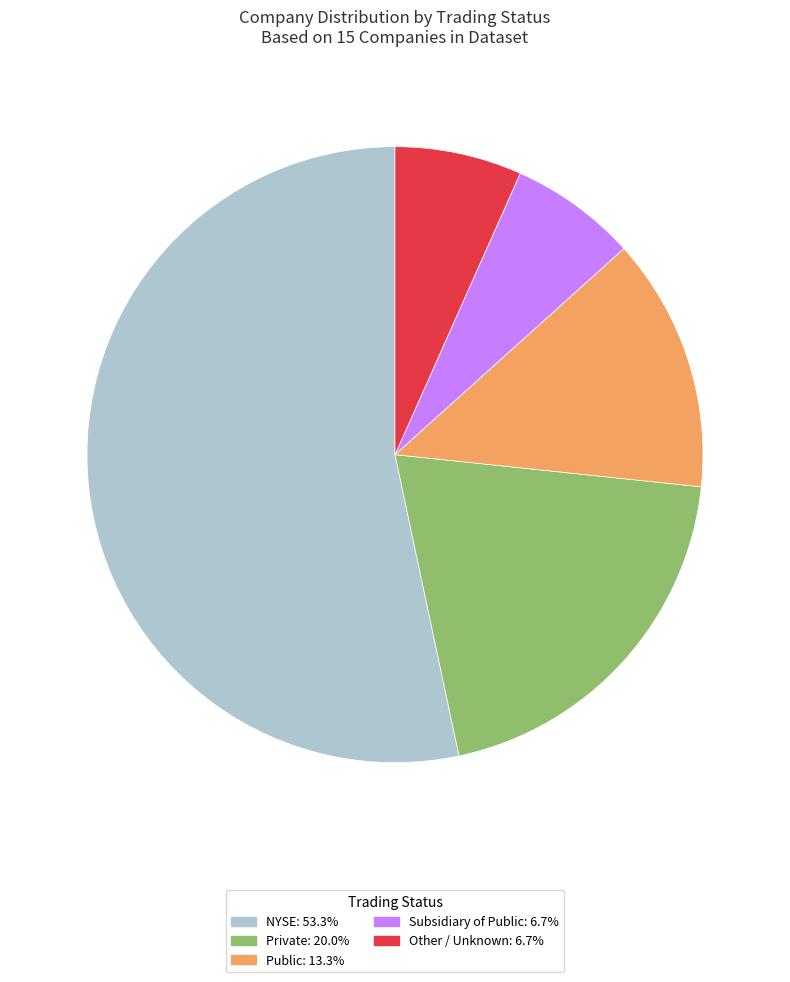

Which has a higher value, NYSE or Private?

NYSE